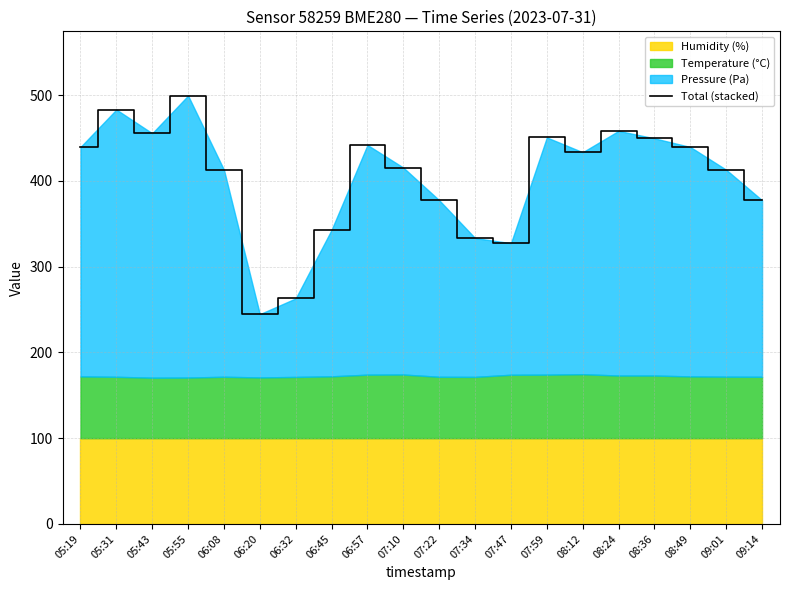

What position from the left is 06:08?

5